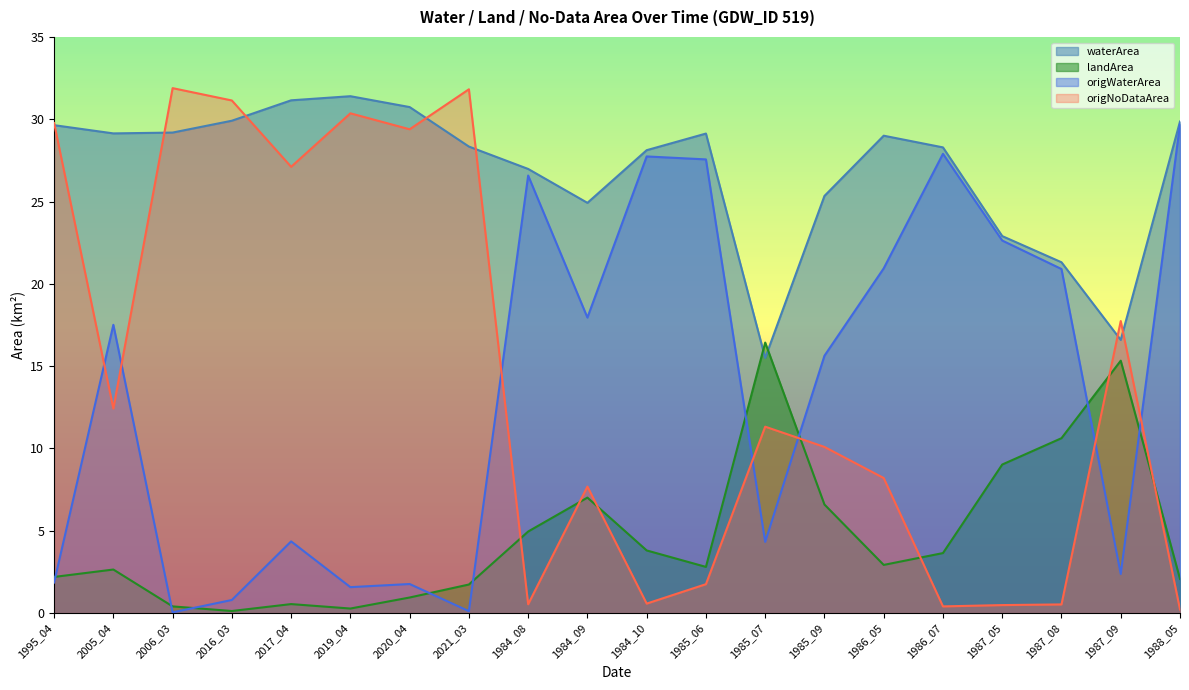

What position from the left is 1985_09?

14